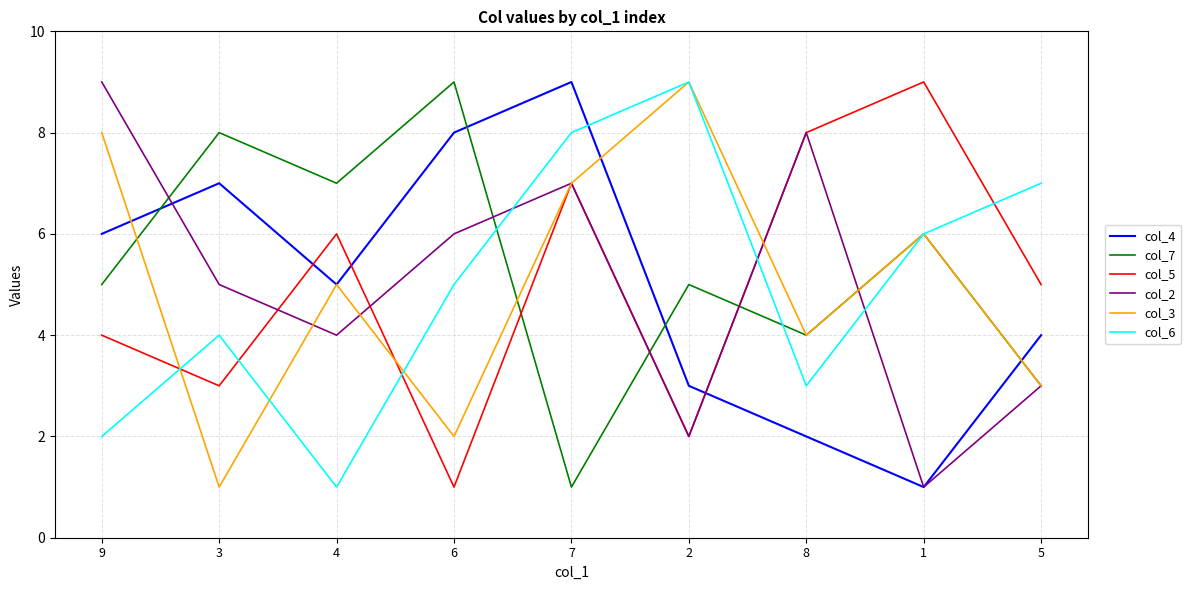

What is the difference between the col_2 values at 3 and 5?

2